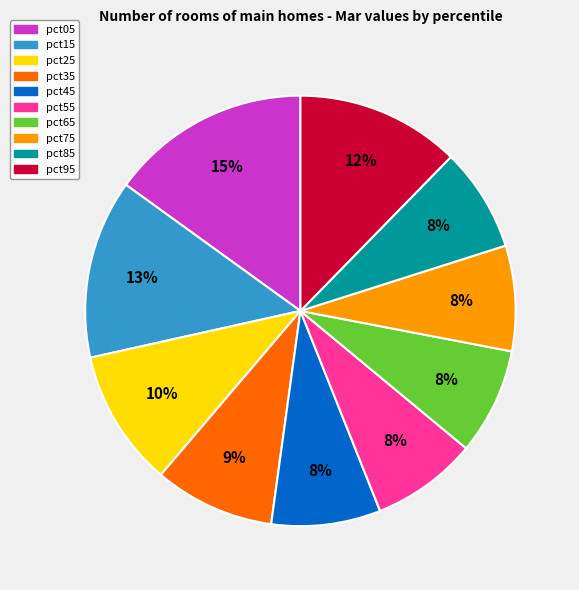

How many segments does this pie chart have?

10